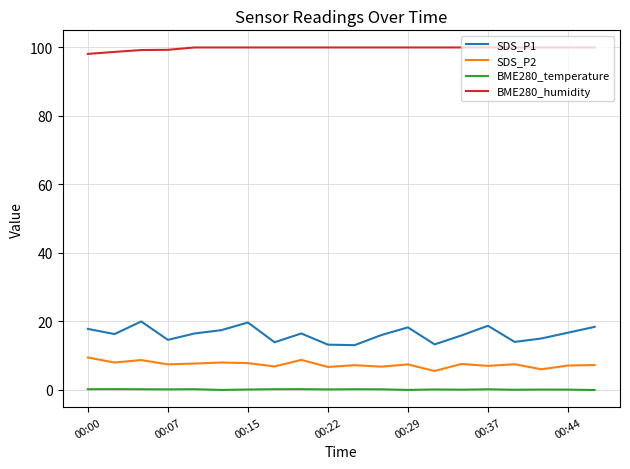

What is the difference between the maximum and minimum values in the SDS_P1 series?

6.9